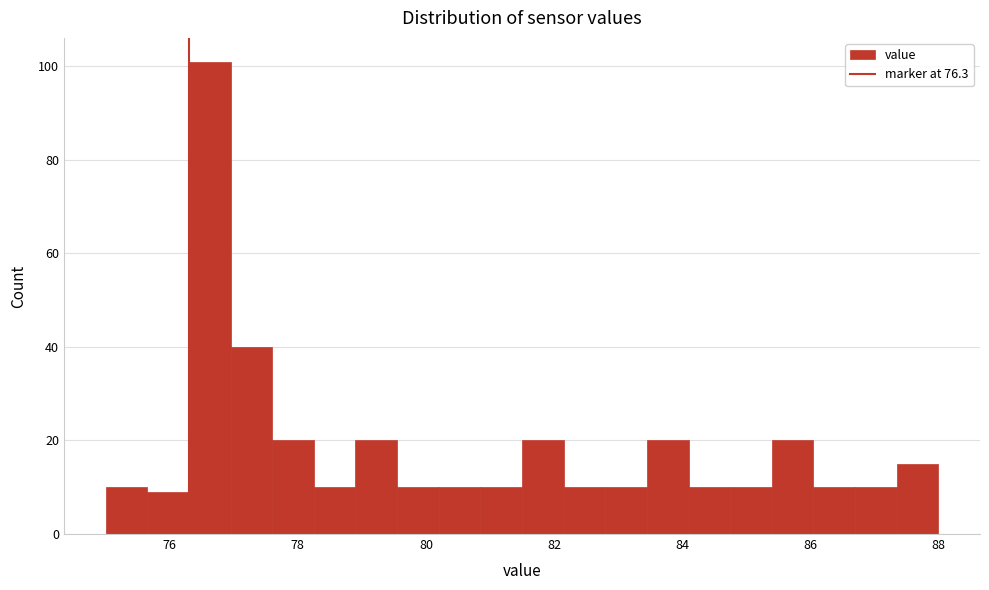

Read against the x-axis, roughly where is the centre of the tallest bar?

76.6